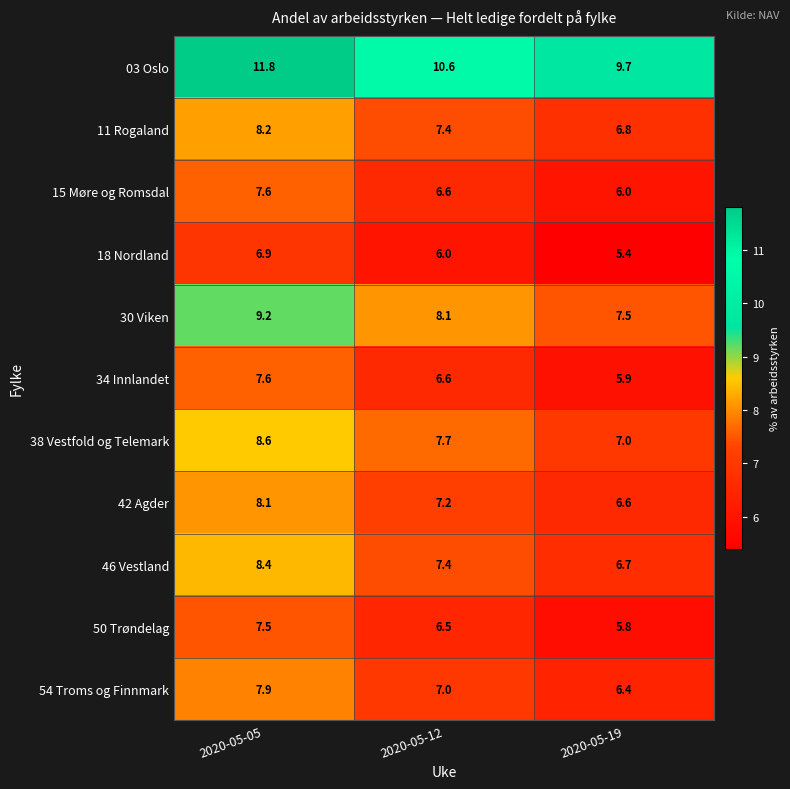

What is the approximate value of 34 Innlandet at 2020-05-12?

6.6